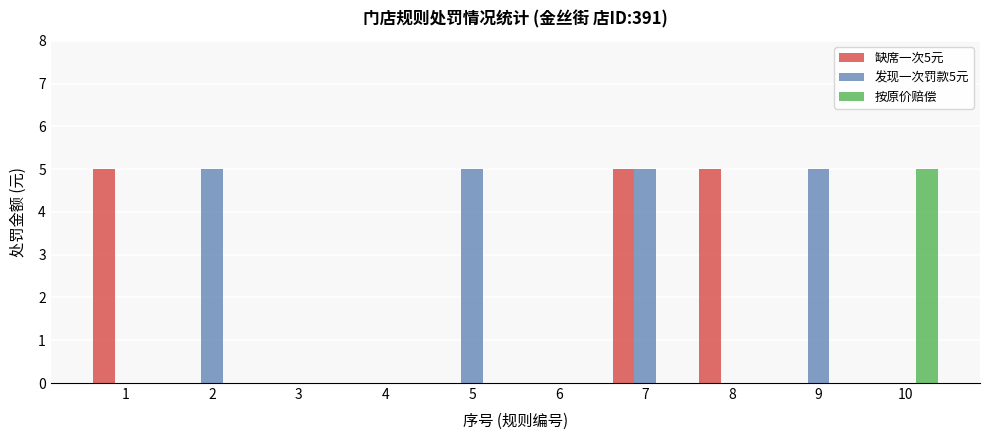

Which series has the largest total across all categories?

发现一次罚款5元